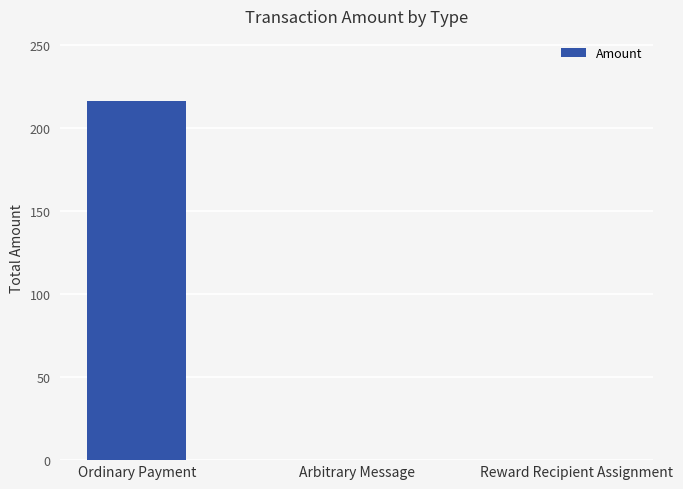

Is it true that the value at Ordinary Payment is 216.6?

True